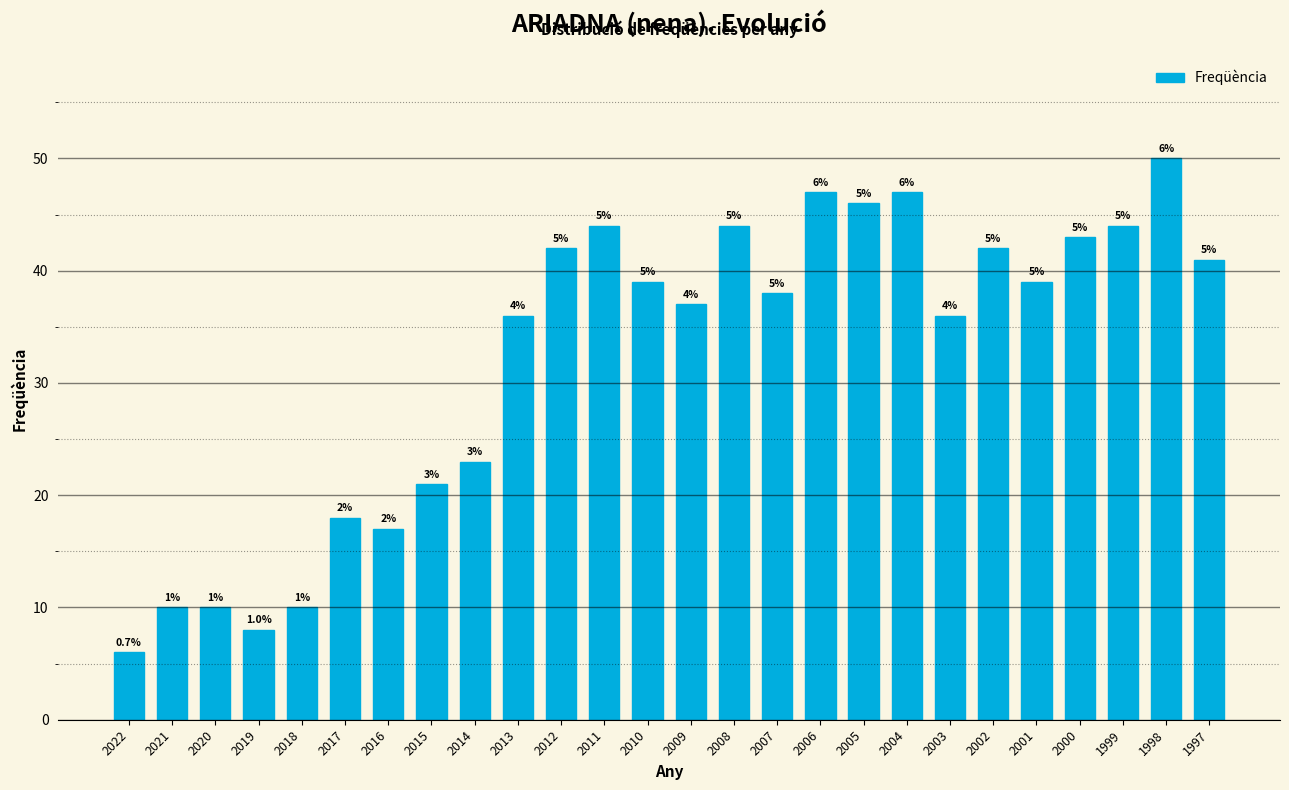

Are the bars horizontal?

No